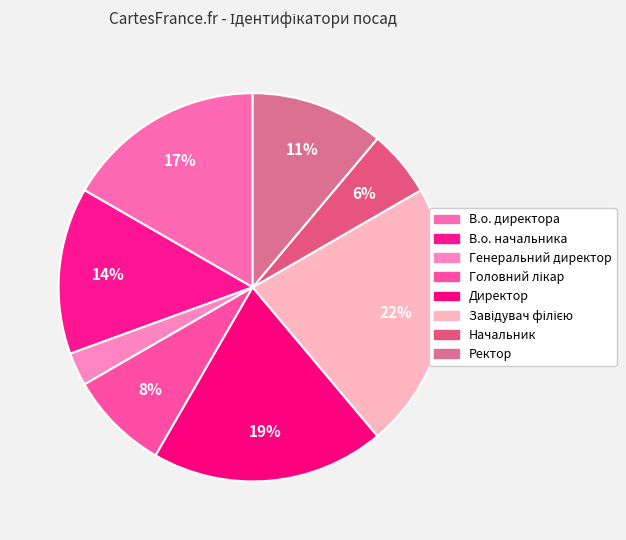

Is there any slice that represents more than half of the pie?

No